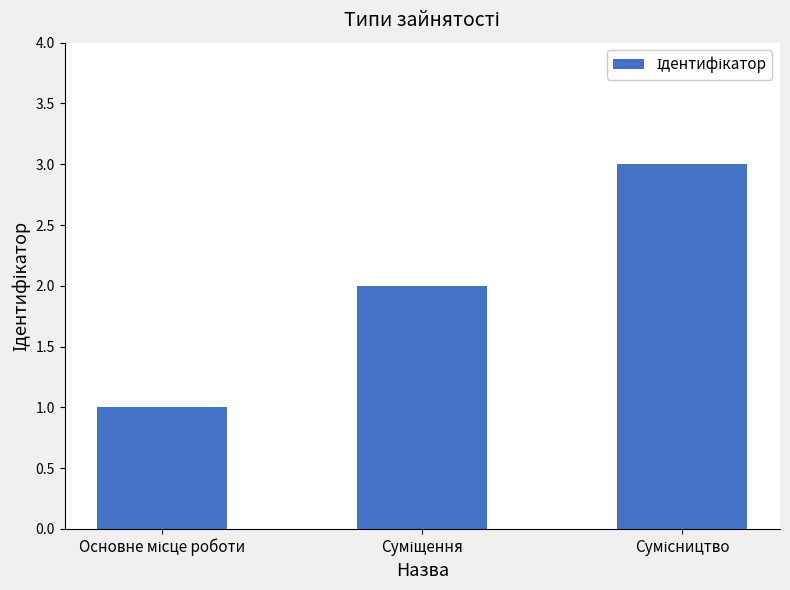

What is the sum of all values?

6